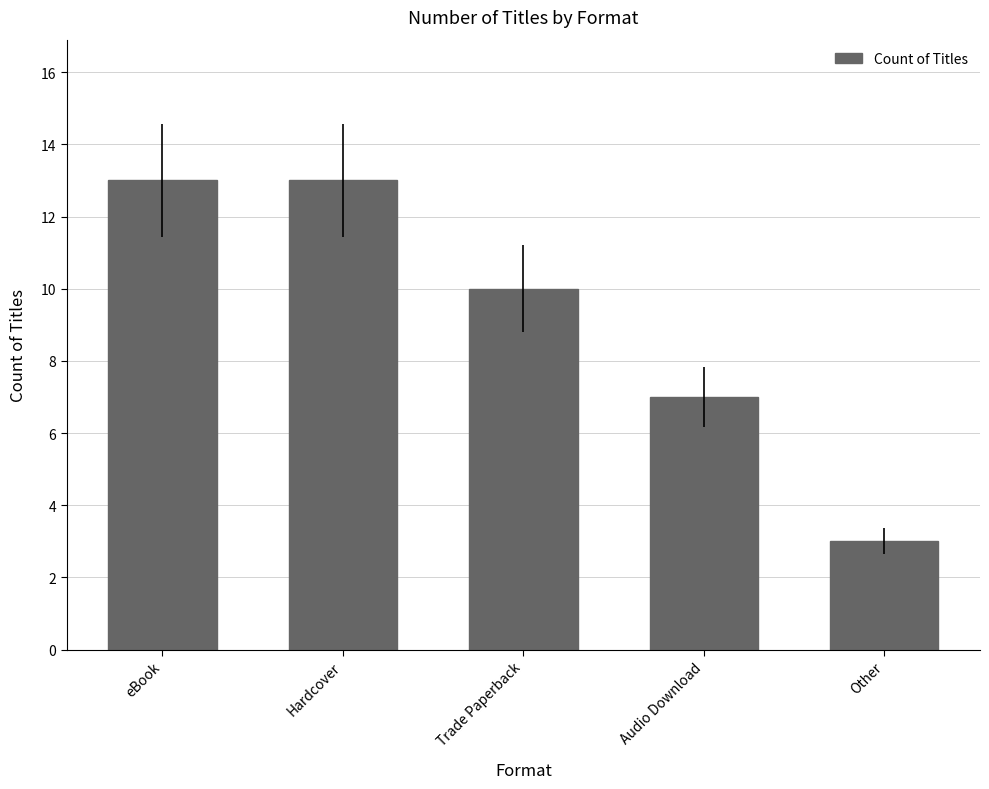

The value at Trade Paperback is 16. True or false?

False